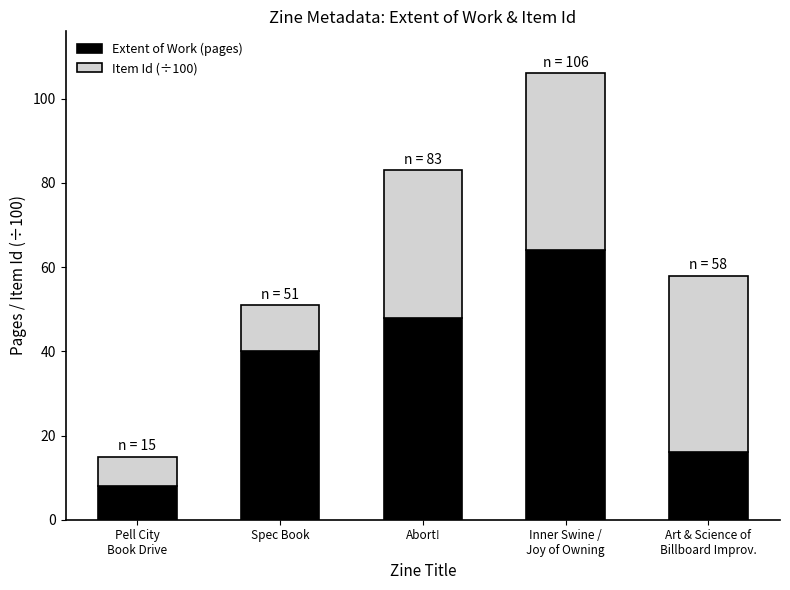

What is the sum of all Extent of Work (pages) values?

176